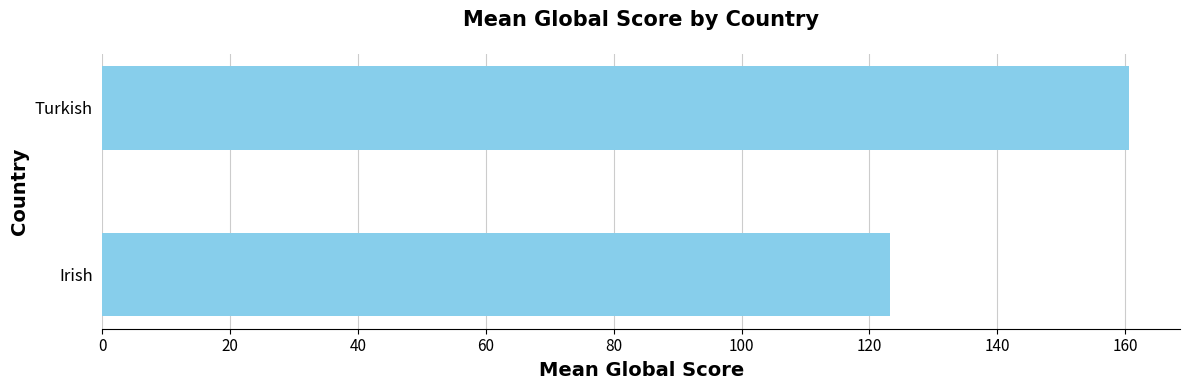

How many series are shown in this chart?

1